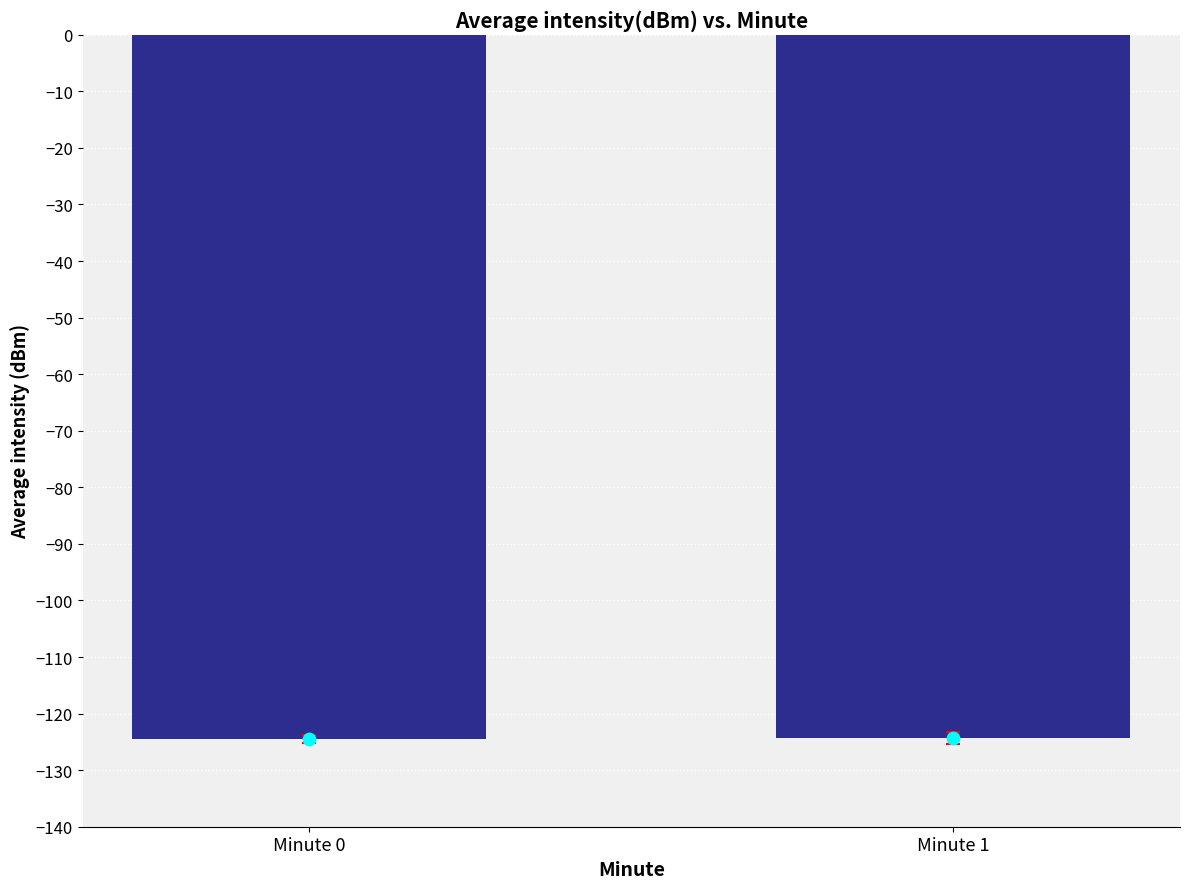

Which has a higher value, Minute 1 or Minute 0?

Minute 1